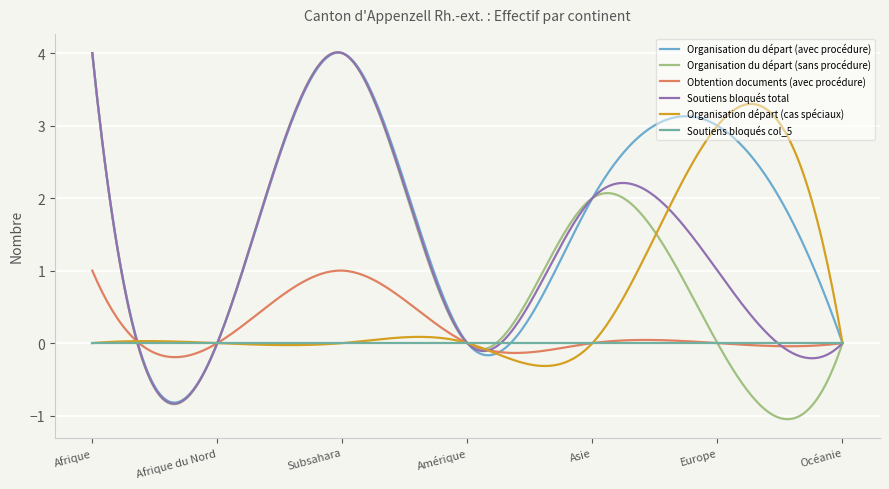

Which series has the largest range (max minus min)?

Organisation du départ (sans procédure)